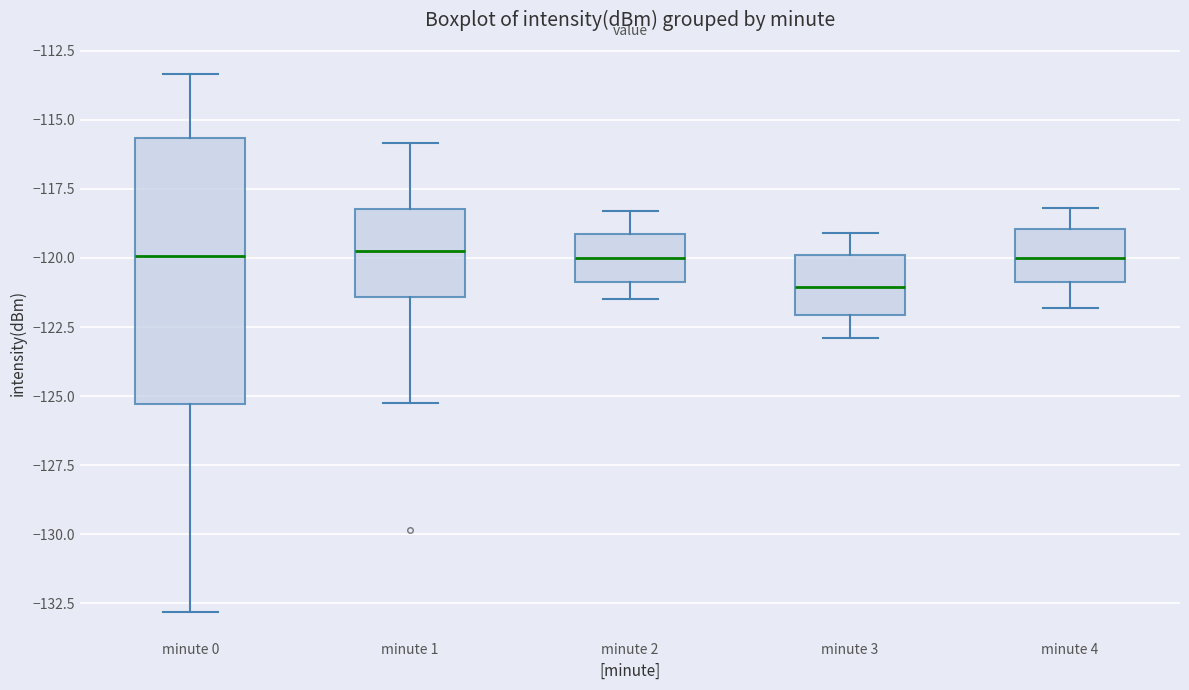

Reading left to right, read every box against the y-axis: the position of its median line, the range the box covers, and the ends of its whiskers. The values are not printed on the chart, so give them approximately, as read against the axis.

minute 0: median -120.0, box -125.5 to -115.5, whiskers -133.0 to -113.5
minute 1: median -119.5, box -121.5 to -118.0, whiskers -125.0 to -116.0
minute 2: median -120.0, box -121.0 to -119.0, whiskers -121.5 to -118.5
minute 3: median -121.0, box -122.0 to -120.0, whiskers -123.0 to -119.0
minute 4: median -120.0, box -121.0 to -119.0, whiskers -122.0 to -118.0